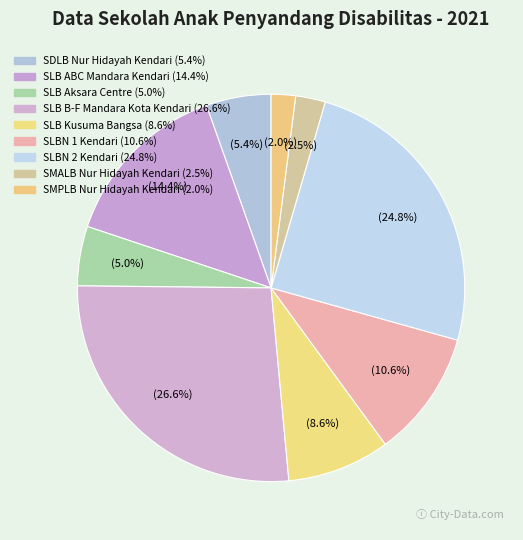

Rank the categories by value from lowest to highest.

SMPLB Nur Hidayah Kendari, SMALB Nur Hidayah Kendari, SLB Aksara Centre, SDLB Nur Hidayah Kendari, SLB Kusuma Bangsa, SLBN 1 Kendari, SLB ABC Mandara Kendari, SLBN 2 Kendari, SLB B-F Mandara Kota Kendari